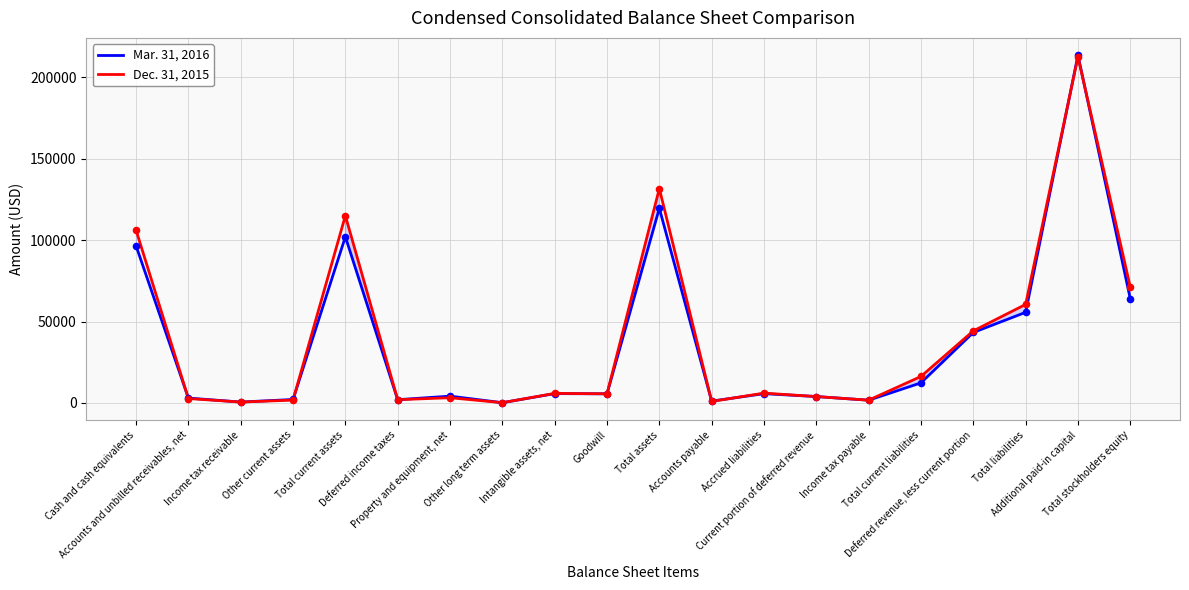

What are all the series names shown in the legend?

Mar. 31, 2016, Dec. 31, 2015